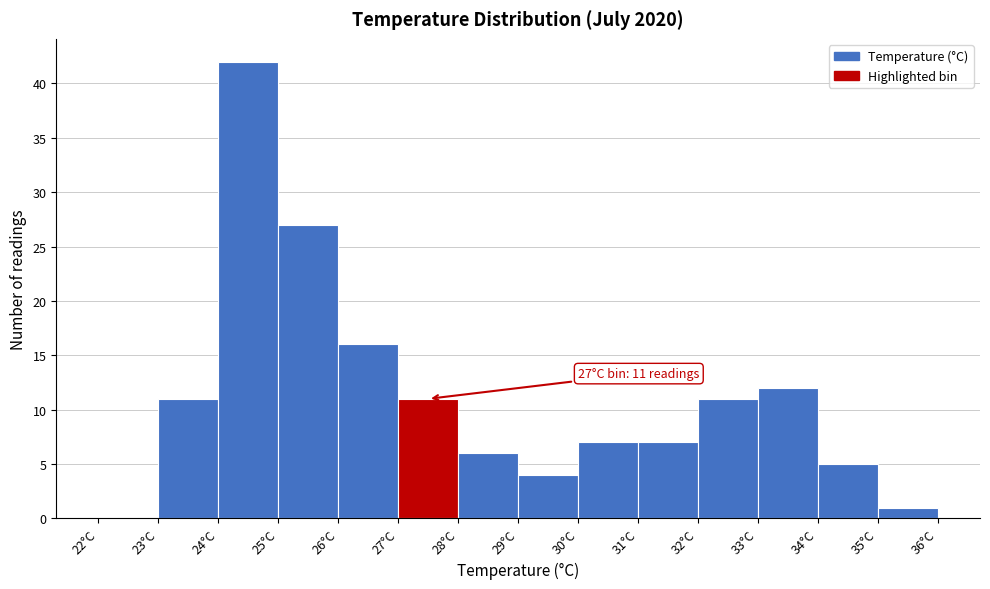

Which range on the x-axis has the tallest bar?

24 to 25